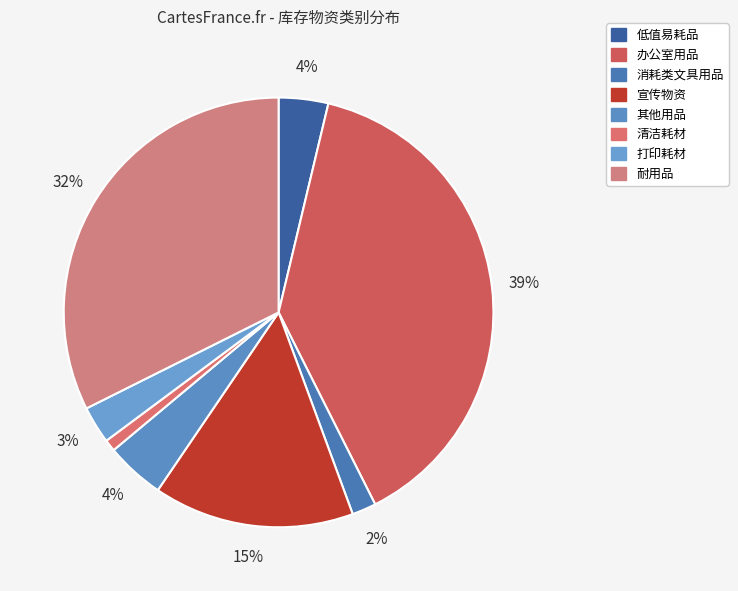

What is the smallest slice in the pie chart?

清洁耗材